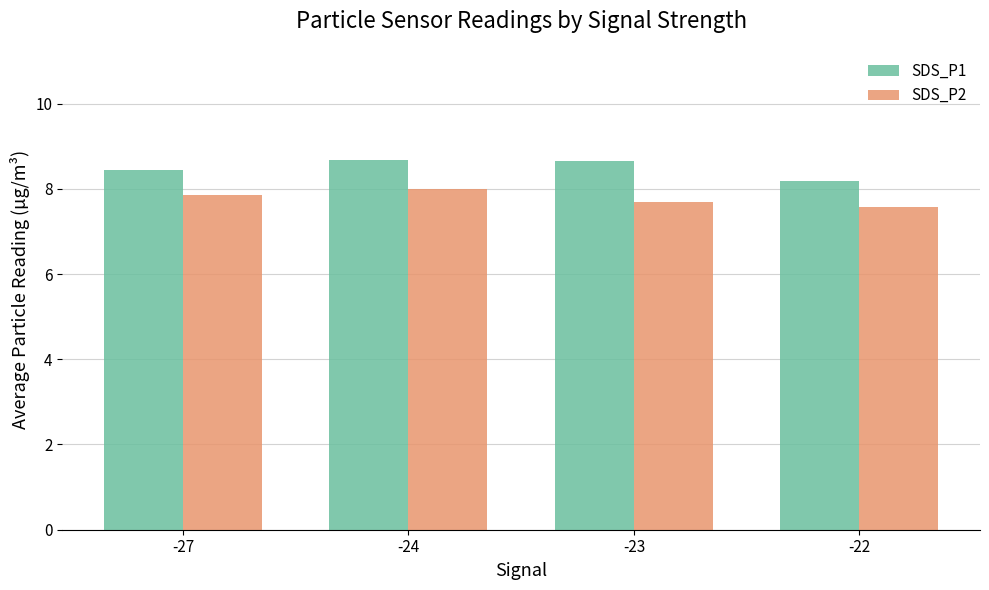

List the series in order of their overall mean, highest first.

SDS_P1, SDS_P2